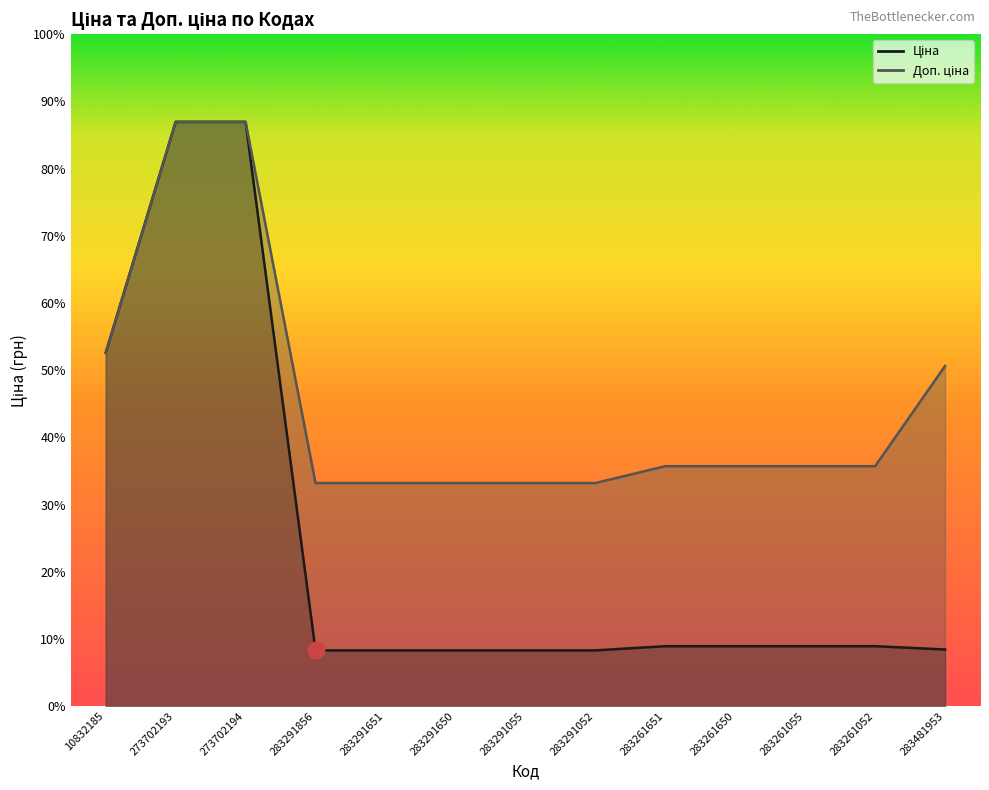

Which series has the largest total across all categories?

Доп. ціна